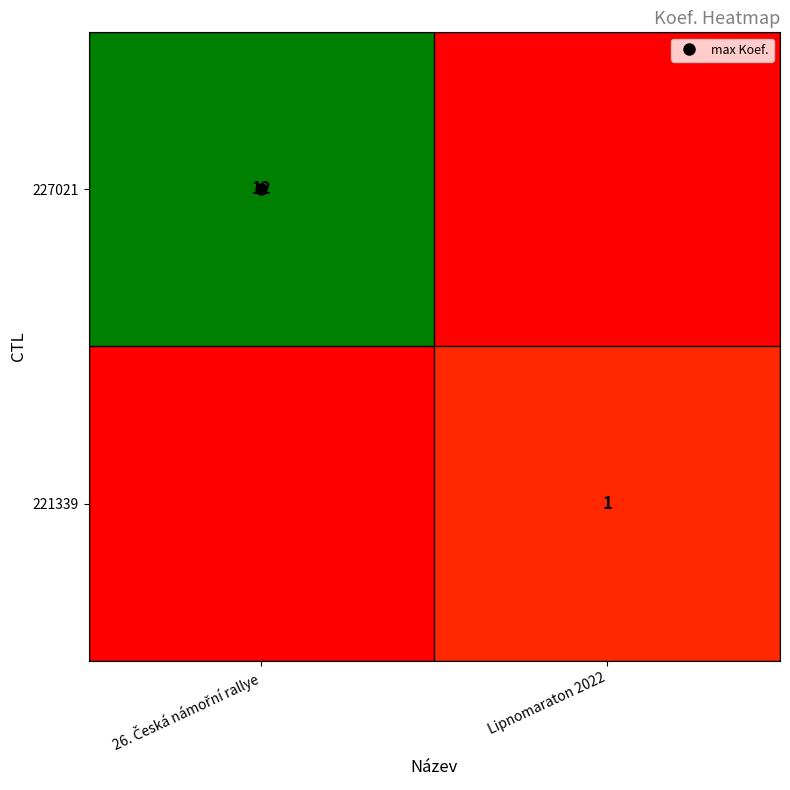

Between 26. Česká námořní rallye and Lipnomaraton 2022, which is larger?

26. Česká námořní rallye